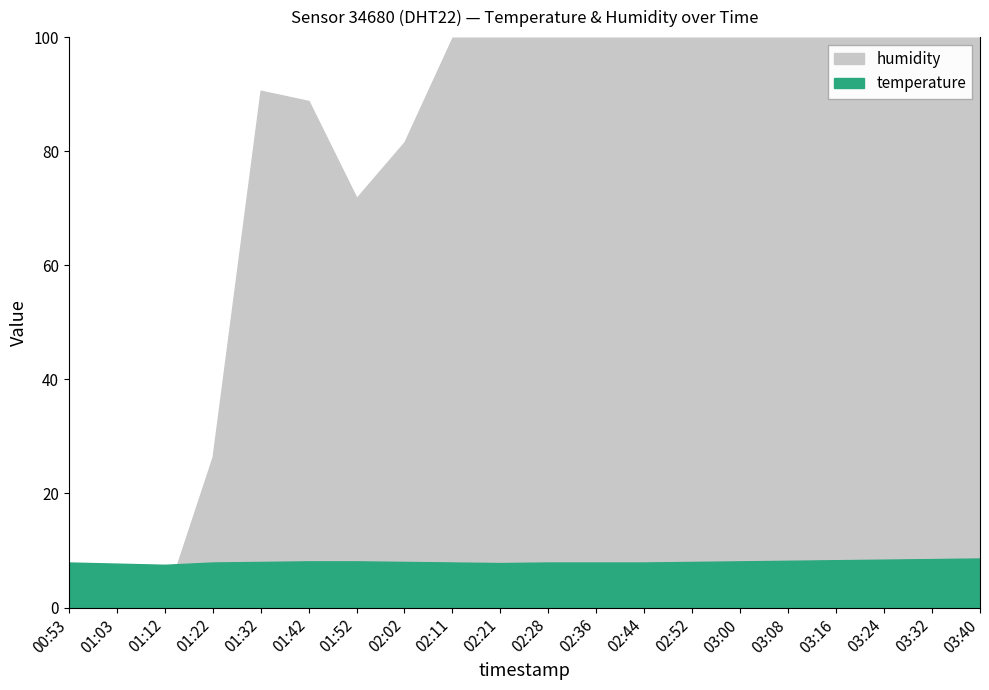

Which series ends up on top after the final intersection of temperature and humidity?

humidity